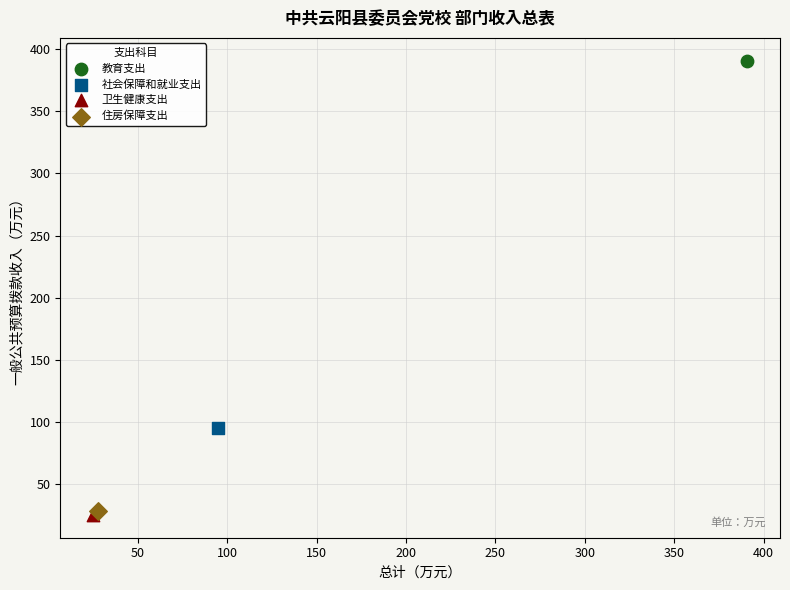

What are all the series names shown in the legend?

教育支出, 社会保障和就业支出, 卫生健康支出, 住房保障支出